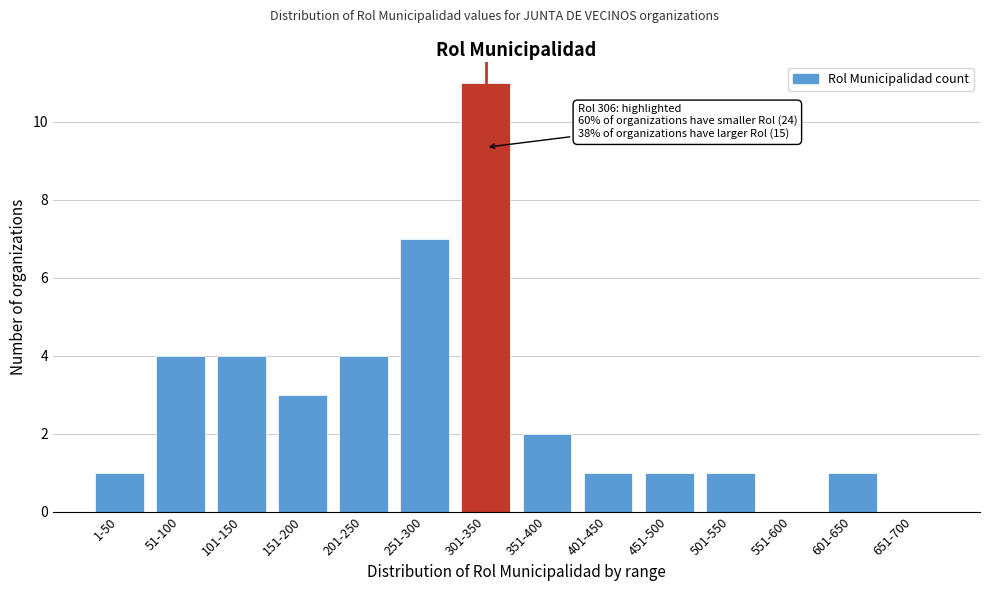

Reading left to right, extract all data points from this chart.

1-50=1	51-100=4	101-150=4	151-200=3	201-250=4	251-300=7	301-350=11	351-400=2	401-450=1	451-500=1	501-550=1	551-600=0	601-650=1	651-700=0